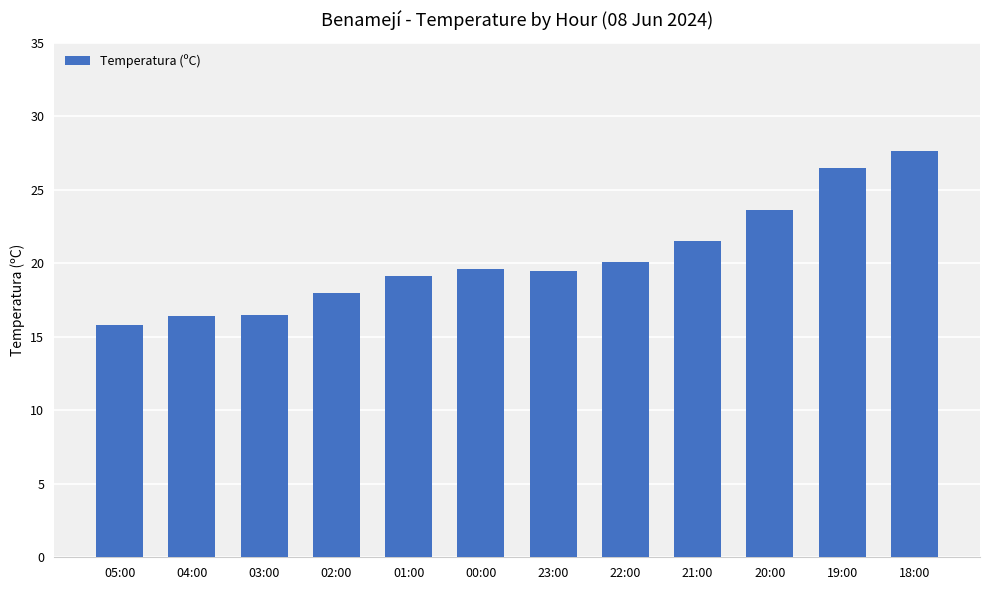

Which label corresponds to the largest value in the chart?

18:00